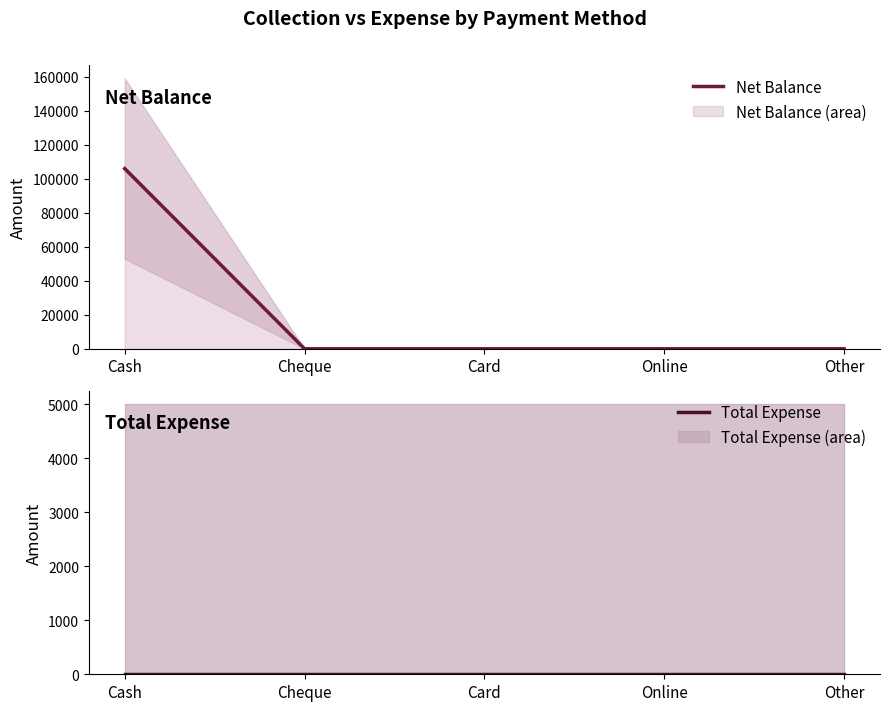

True or false: Net Balance and Total Expense cross at least once.

False